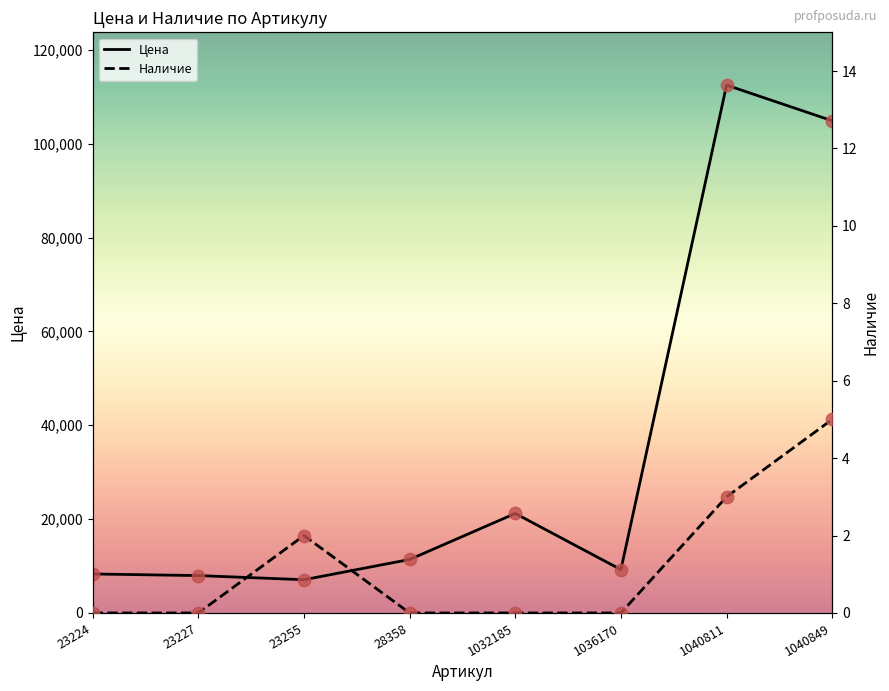

Which series has the largest total across all categories?

Цена